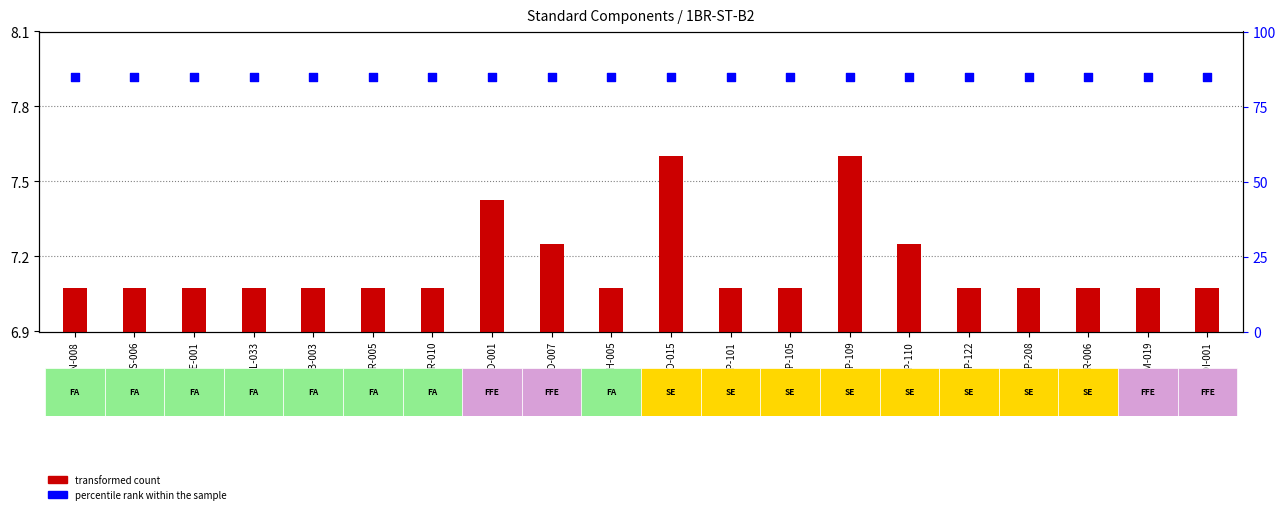

At how many categories does at least one series exceed 41?

20